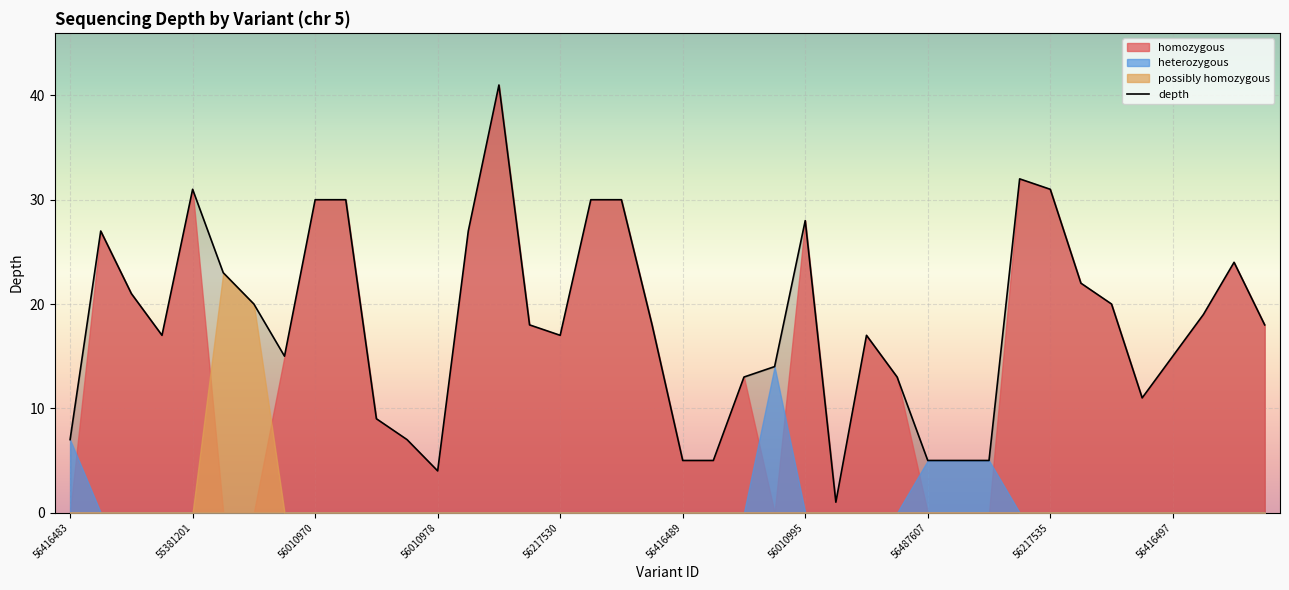

True or false: depth has a value of 52 at 56217535.

False